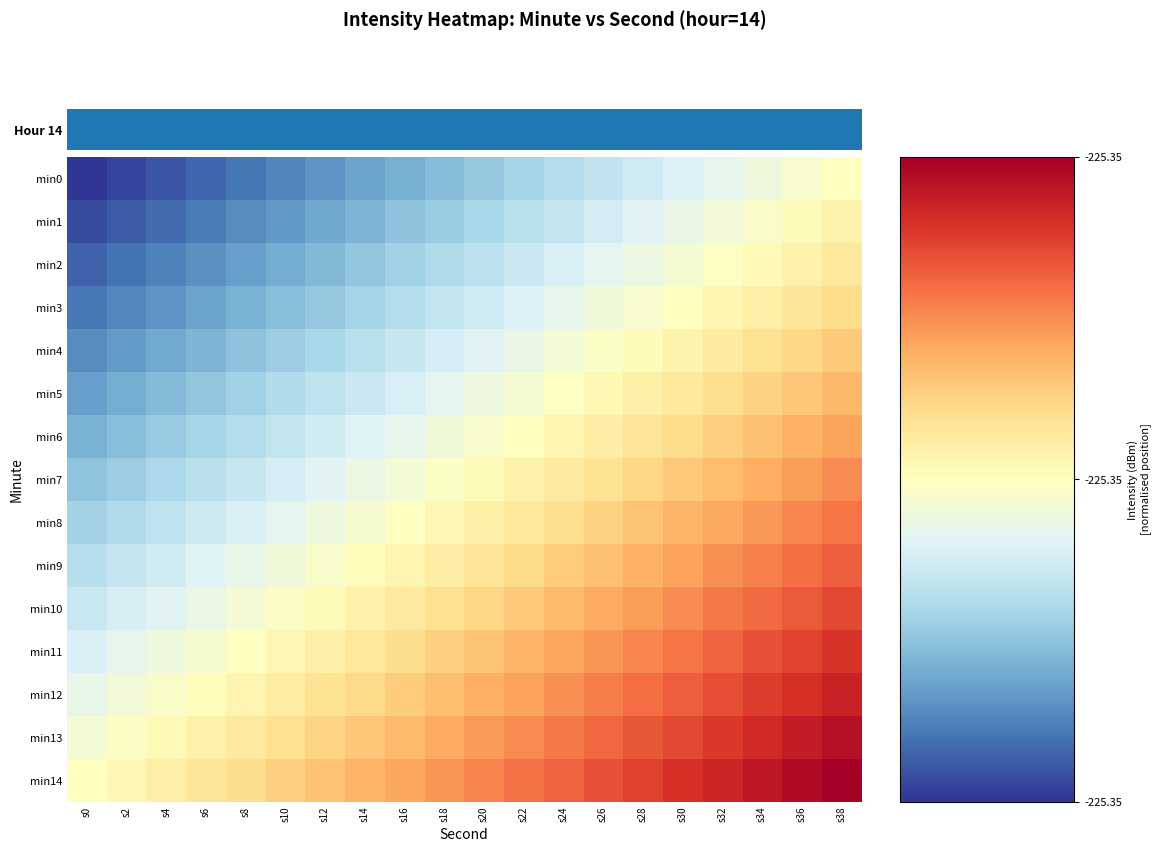

At s6, list the series in order from largest to smallest.

min14, min13, min12, min11, min10, min9, min8, min7, min6, min5, min4, min3, min2, min1, min0